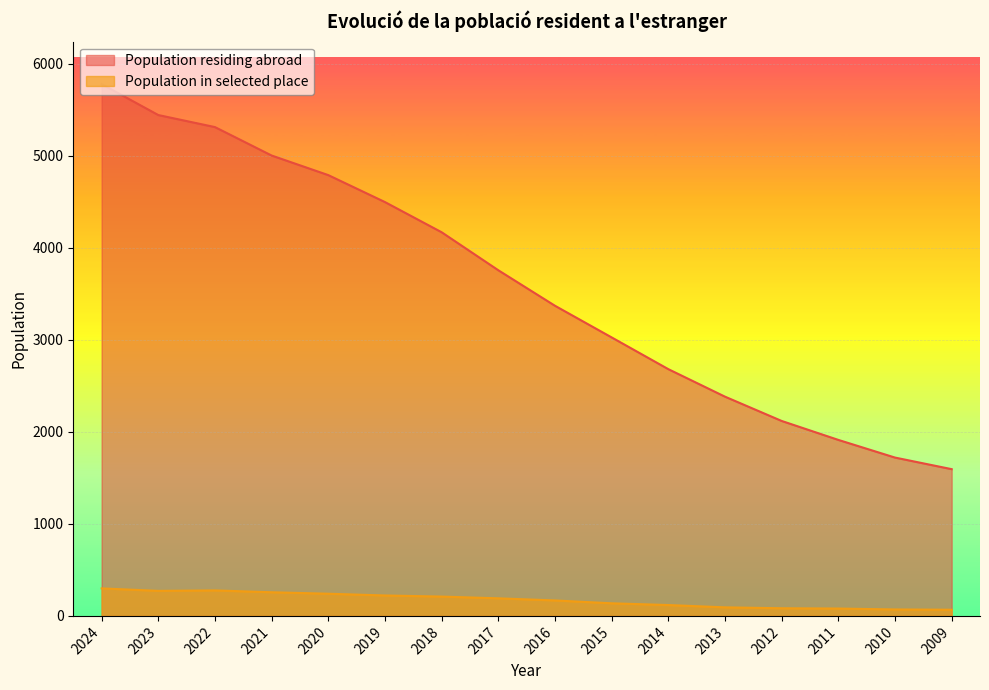

What is the difference between the highest and lowest values at 2011?

1833